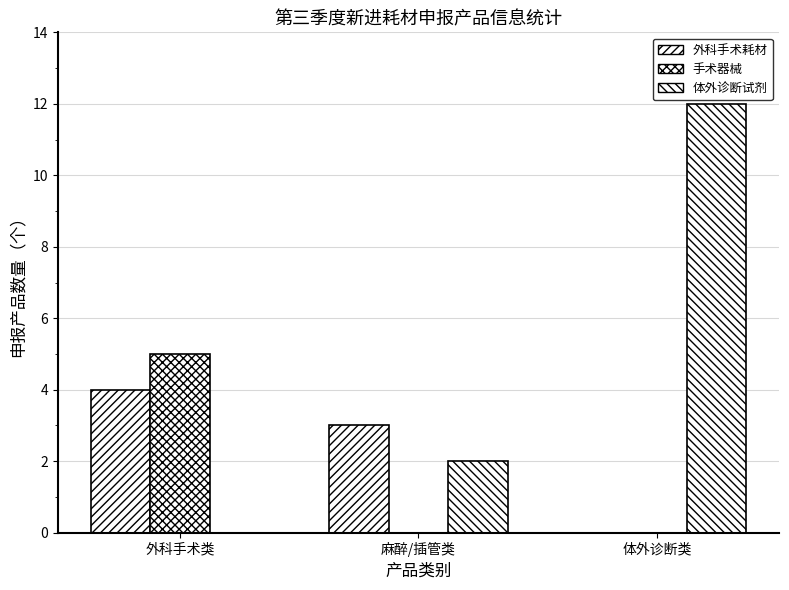

Between 麻醉/插管类 and 体外诊断类, which is larger?

麻醉/插管类